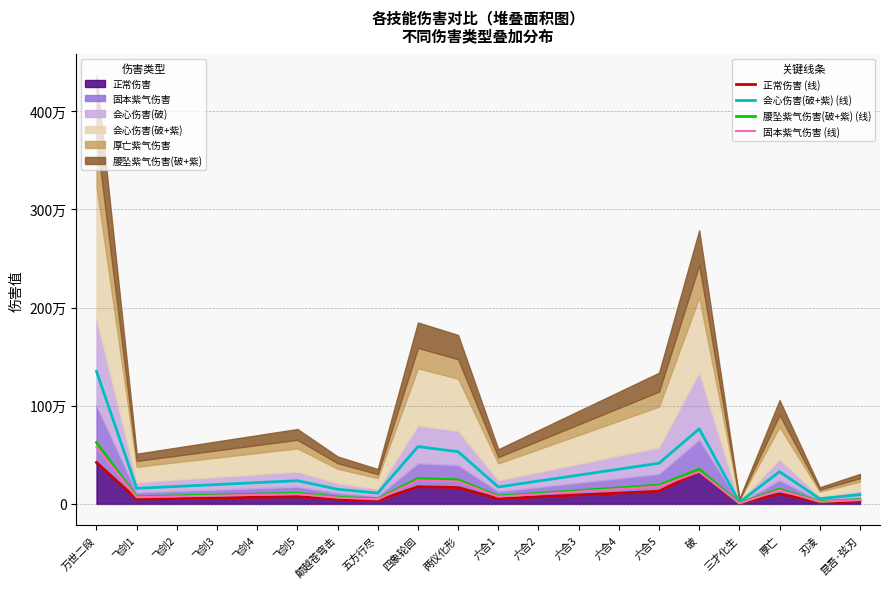

Is the value of 固本紫气伤害 (线) at 昆吾·弦刃 greater than the value of 正常伤害 (线) at 飞剑1?

No